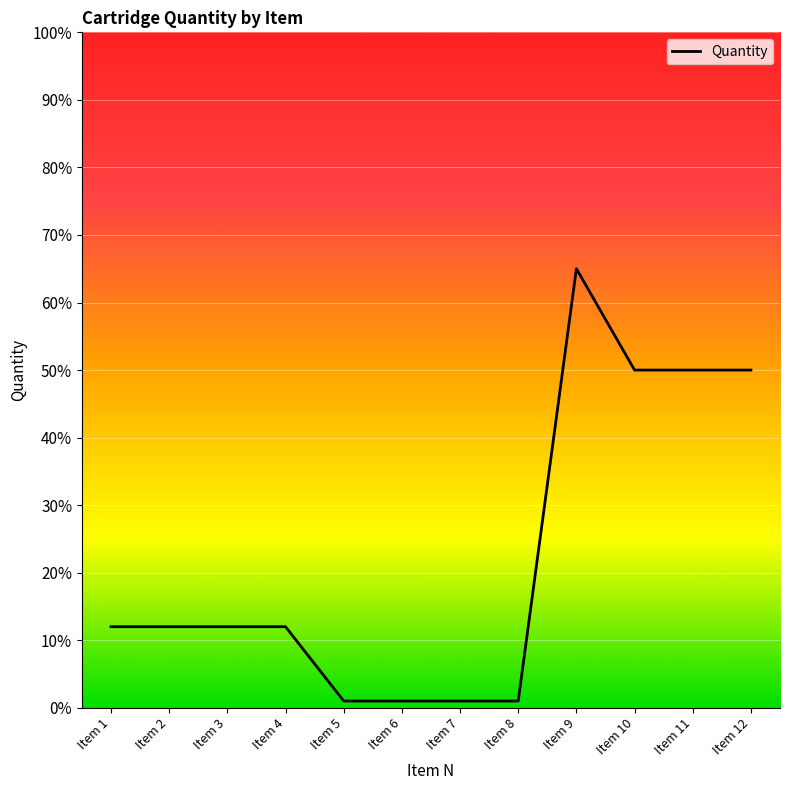

The chart shows a value of 1 at Item 7. True or false?

True